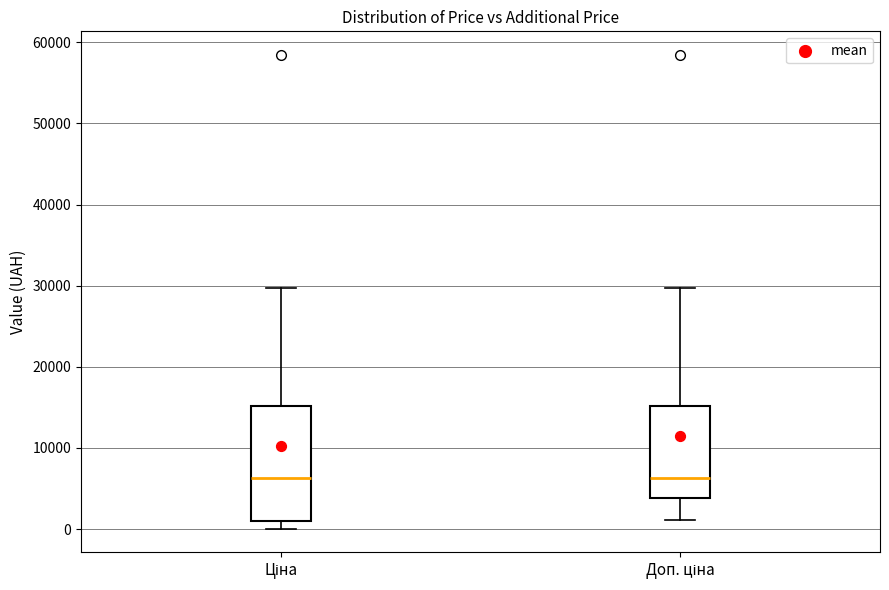

Reading left to right, transcribe this box plot: for each box, give where its median line is, the range the box spans, and where its two whiskers end, as read against the y-axis. The values are not printed on the chart, so give them approximately, as read against the axis.

Ціна: median 6000, box 1000 to 15000, whiskers 0 to 30000
Доп. ціна: median 6000, box 4000 to 15000, whiskers 1000 to 30000